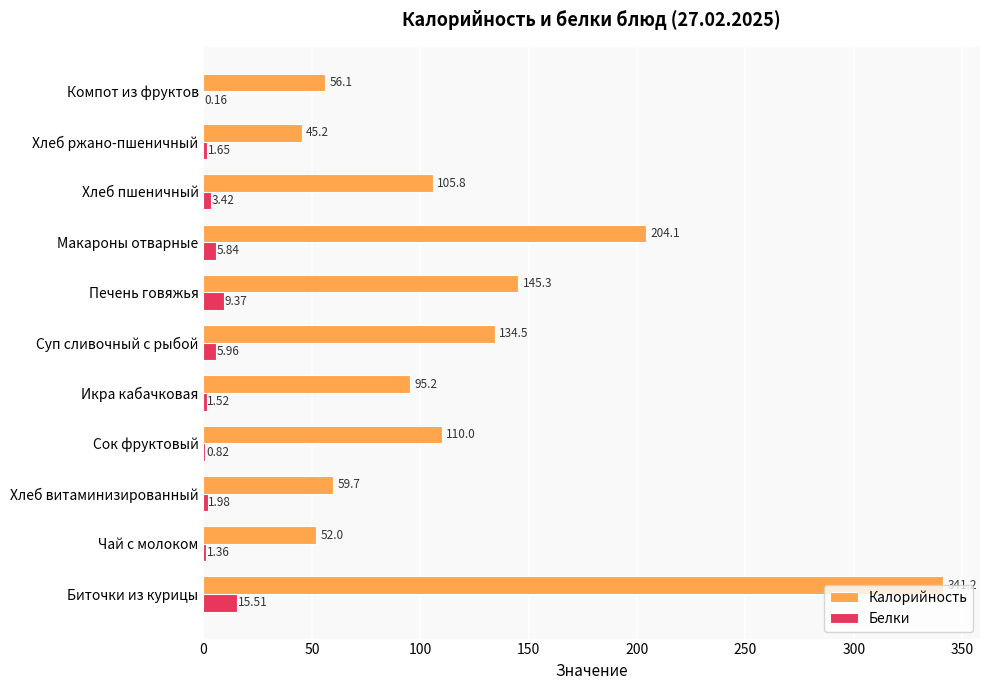

Which series changed the most between Макароны отварные and Хлеб ржано-пшеничный?

Калорийность